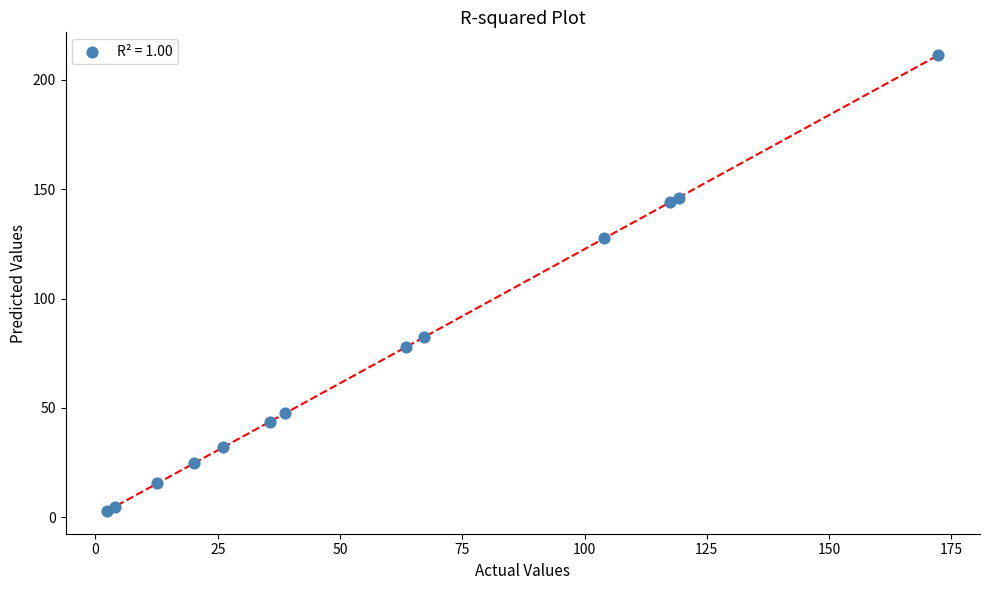

What Y value in the scatter plot is closest to 107?

127.5